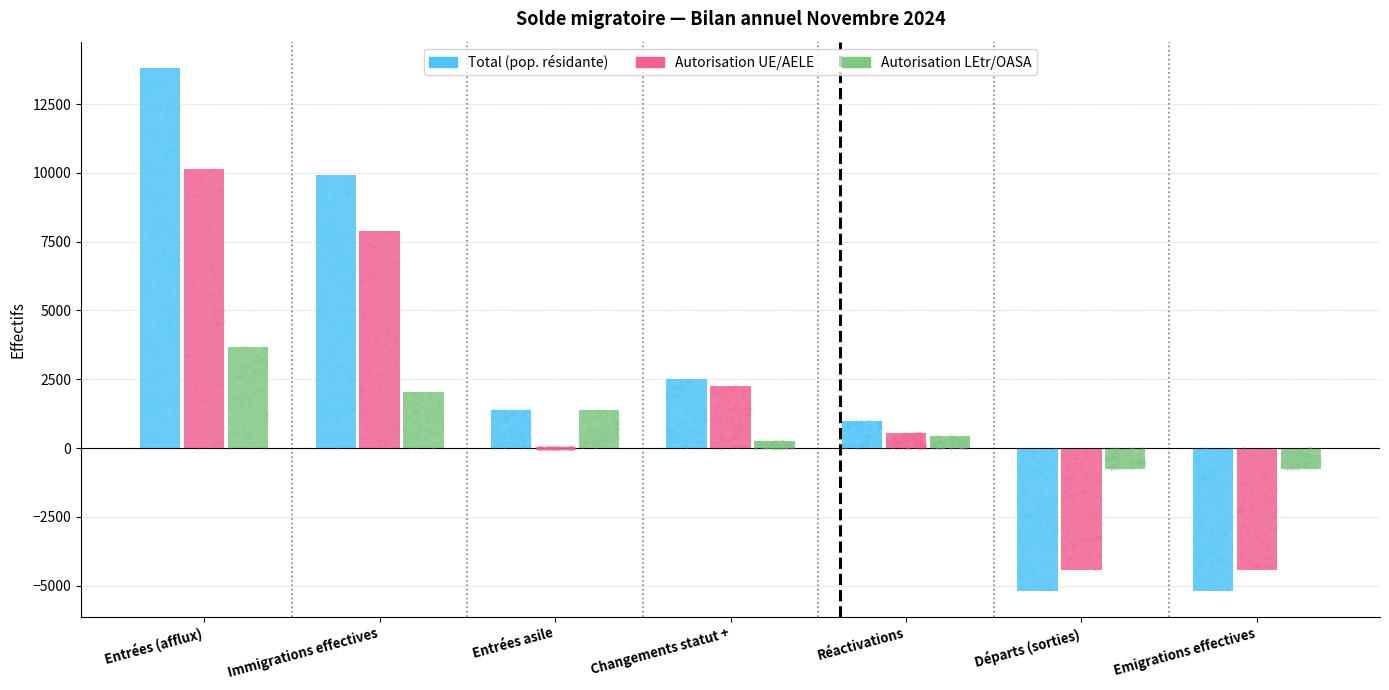

What are all the series names shown in the legend?

Total (pop. résidante), Autorisation UE/AELE, Autorisation LEtr/OASA